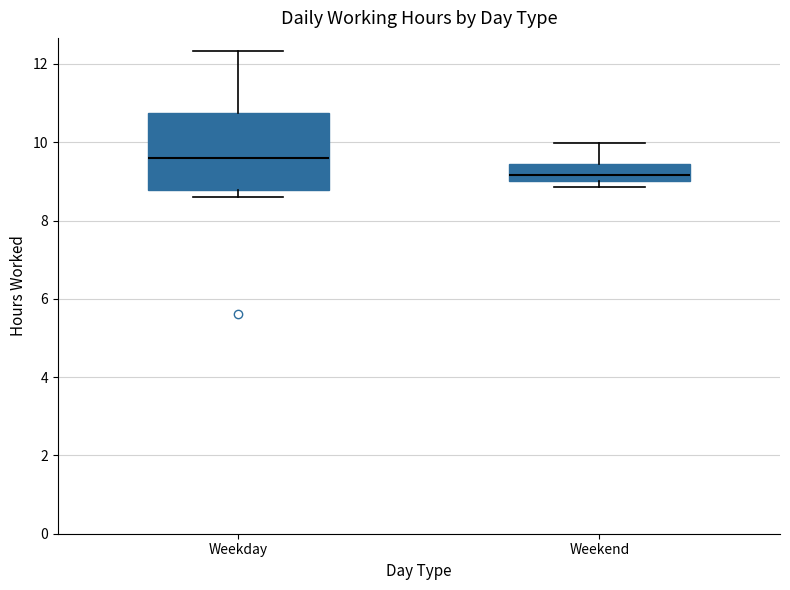

Which box is the tallest, from its lower edge to its upper edge?

Weekday